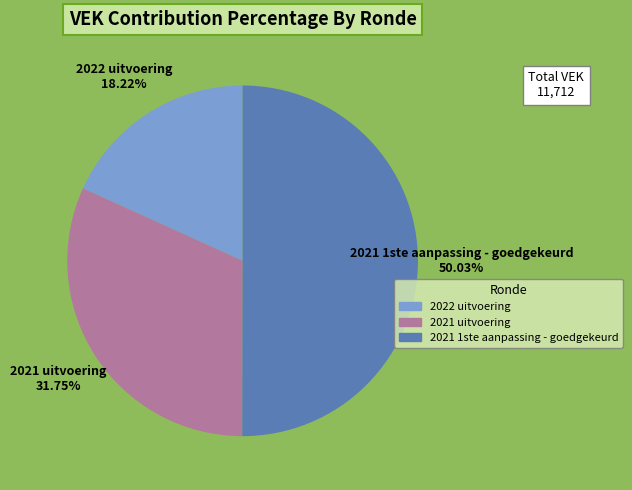

To the nearest percent, what is the difference between the 2022 uitvoering and 2021 uitvoering slice percentages?

14%